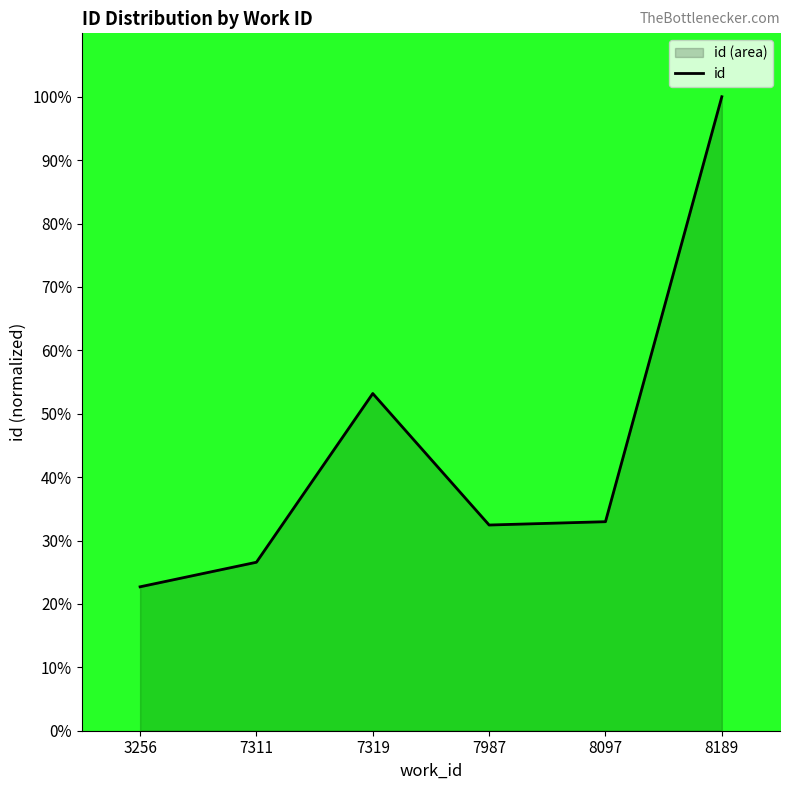

Reading left to right, list all the values displayed in this chart.

22.7	26.6	53.2	32.4	33.0	100.0